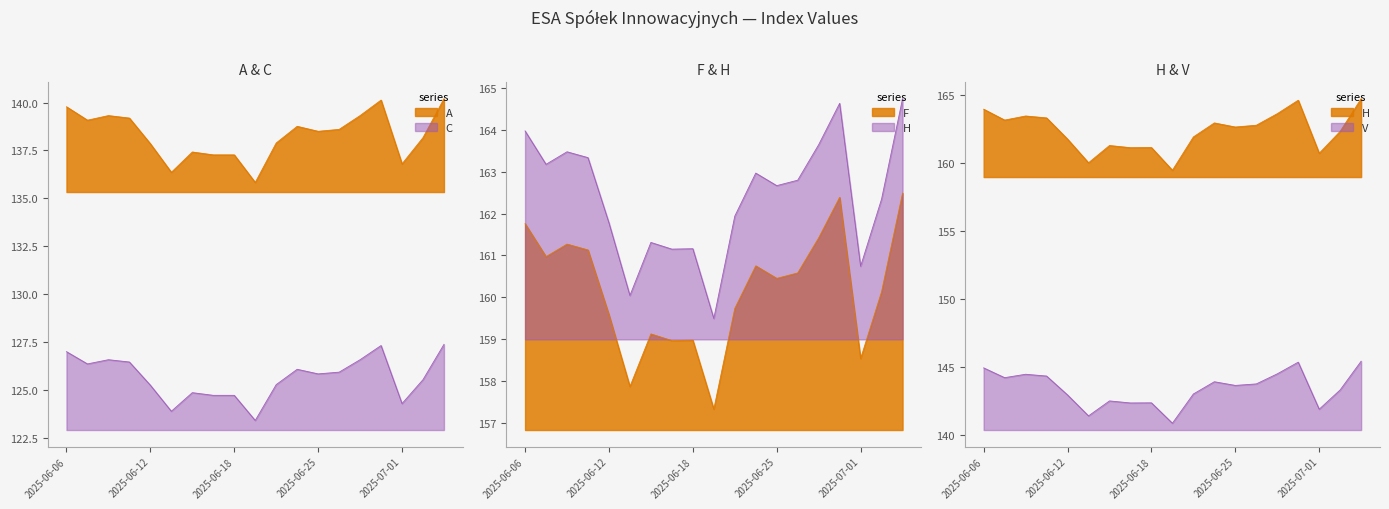

Rank the series at 2025-06-17 from lowest to highest value.

C, A, V, F, H